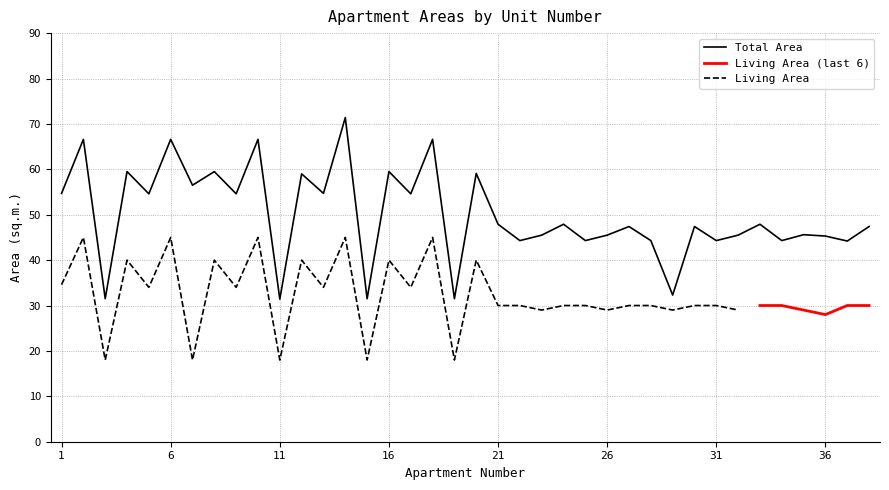

What is the difference between the values at 34 and 35?

1.3